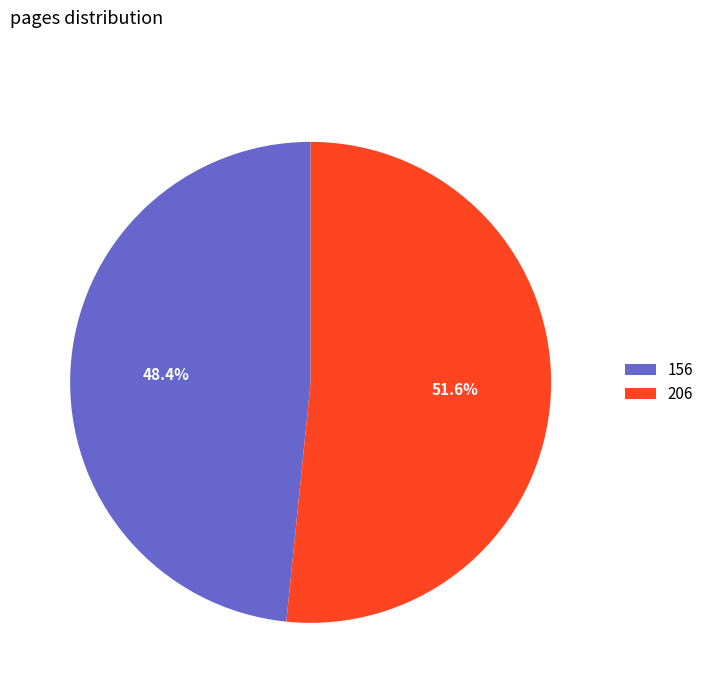

What portion of the pie excludes 206?

48.4%